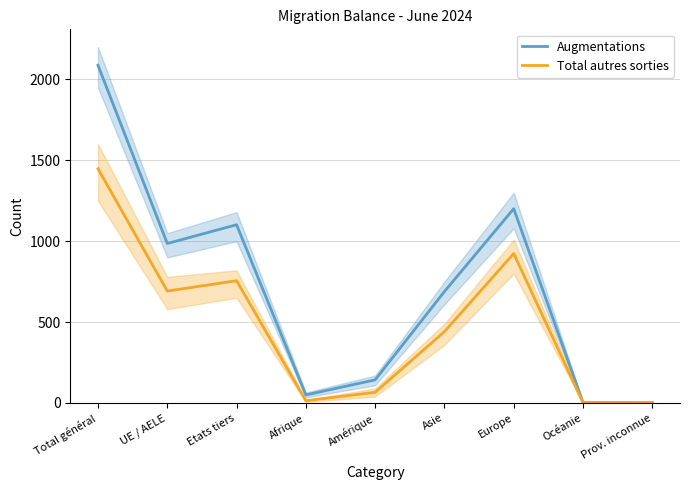

Reading left to right, transcribe all the data shown in this chart.

Augmentations: Total général=2088	UE / AELE=986	Etats tiers=1102	Afrique=50	Amérique=143	Asie=689	Europe=1201	Océanie=3	Prov. inconnue=2
Total autres sorties: Total général=1448	UE / AELE=692	Etats tiers=756	Afrique=14	Amérique=66	Asie=441	Europe=924	Océanie=2	Prov. inconnue=1